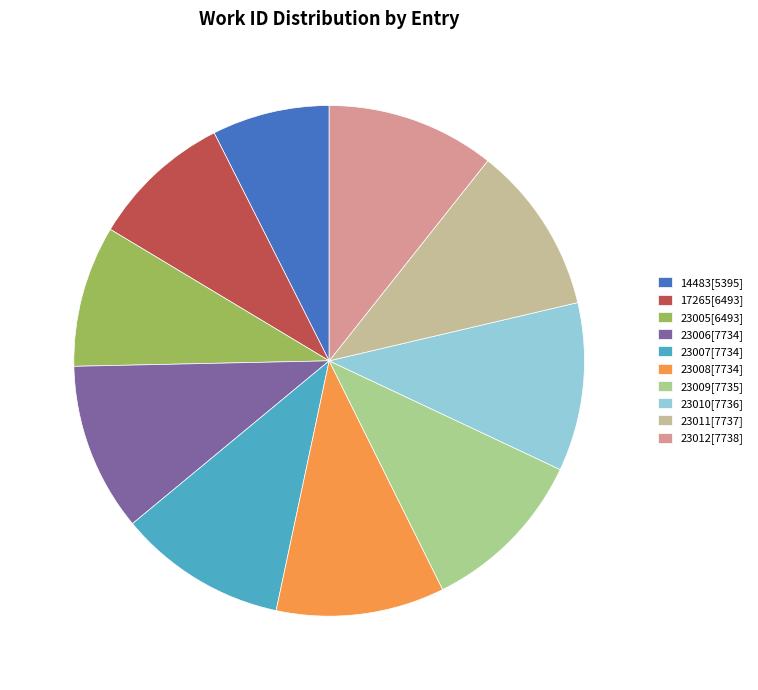

Between 23005 and 23007, which is larger?

23007